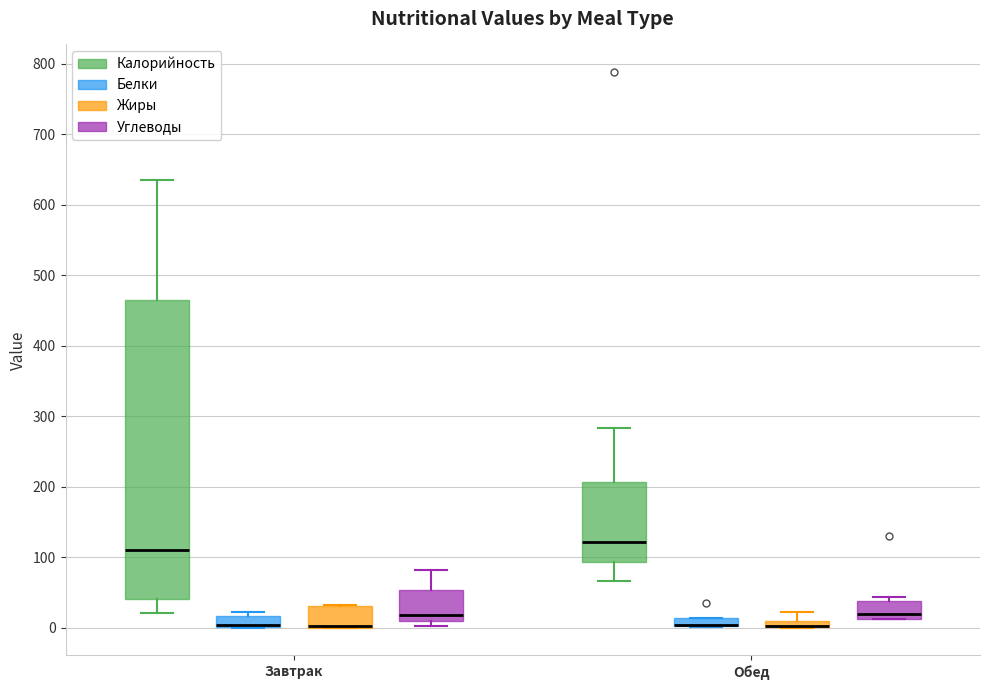

Comparing the boxes themselves (not the whiskers), which one is the tallest?

Завтрак (Калорийность)